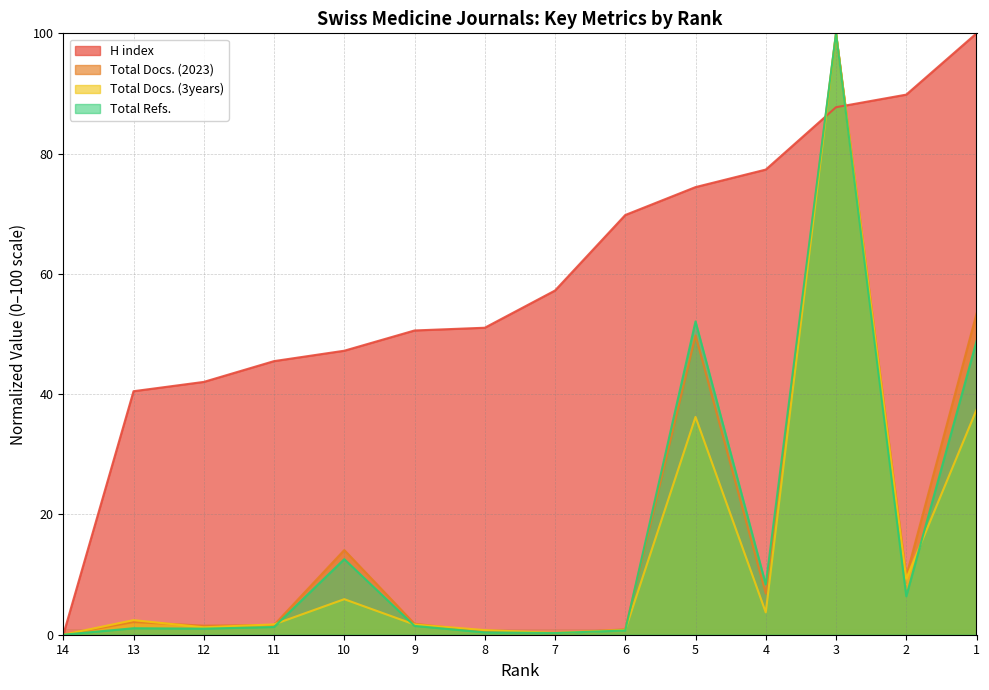

What is the sum of all H index values?

833.2